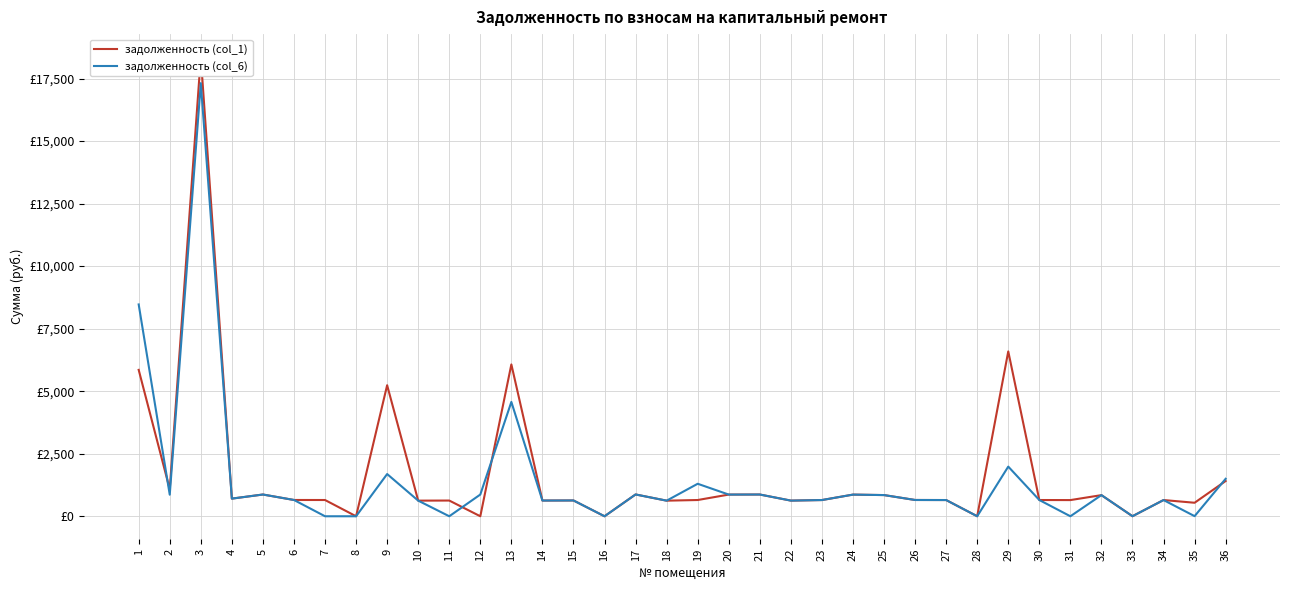

What are all the series names shown in the legend?

задолженность (col_1), задолженность (col_6)